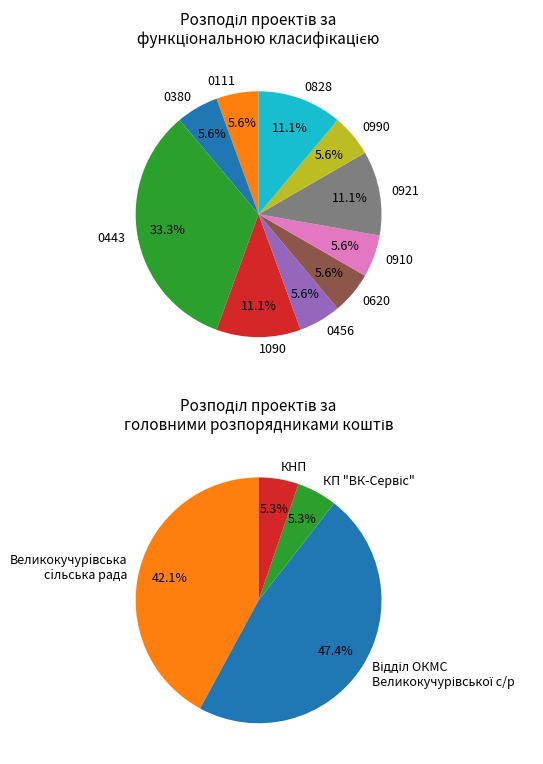

Is it true that Фінвідділ Великокучурівської с/р is 0% of the pie?

True